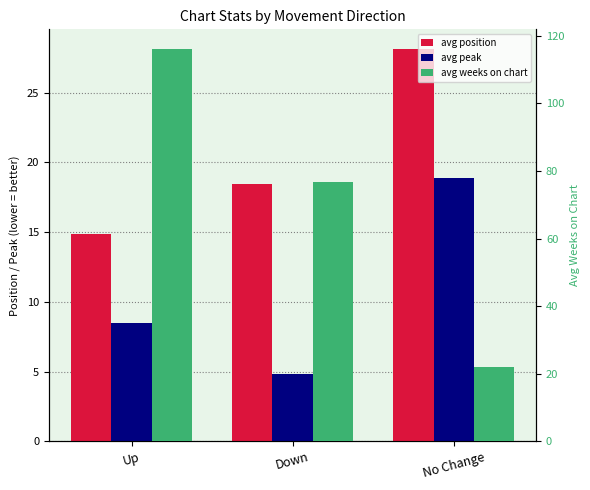

Is it true that avg weeks on chart equals 201.4 at Up?

False